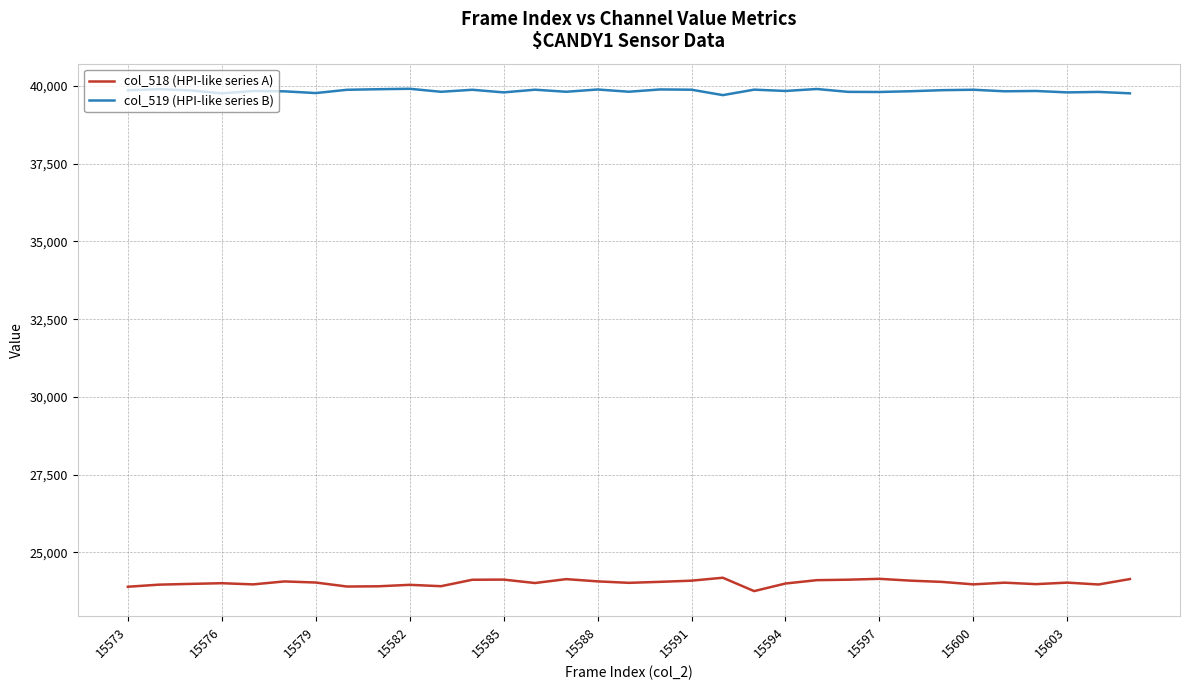

What is the difference between the second highest and second lowest values in the col_519 (HPI-like series B) series?

140